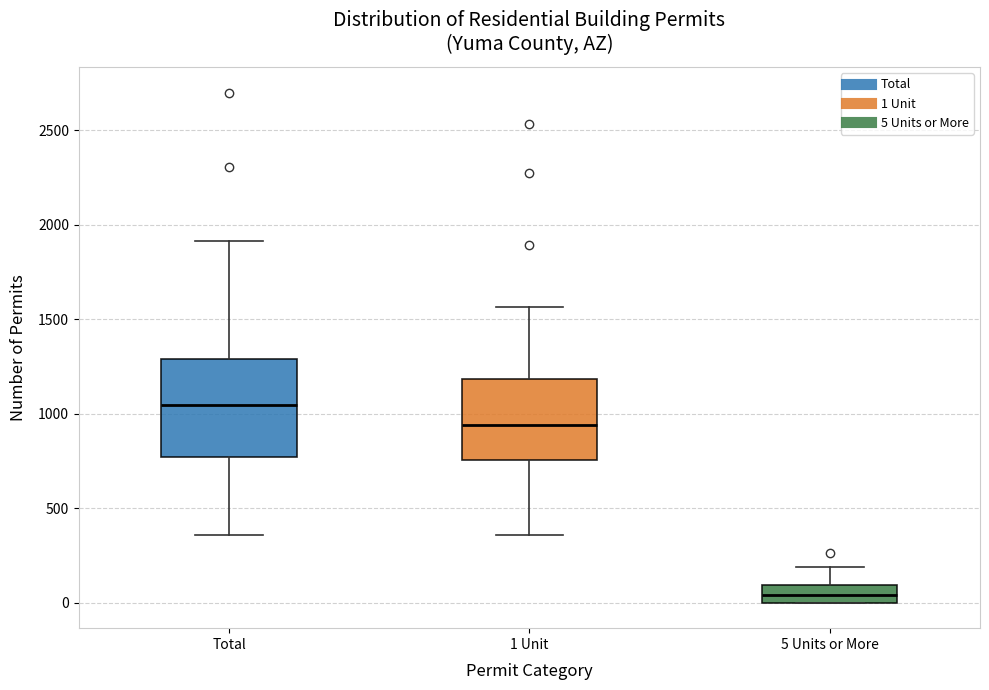

Reading left to right, read every box against the y-axis: the position of its median line, the range the box covers, and the ends of its whiskers. The values are not printed on the chart, so give them approximately, as read against the axis.

Total: median 1050, box 750 to 1300, whiskers 350 to 1900
1 Unit: median 950, box 750 to 1200, whiskers 350 to 1550
5 Units or More: median 50, box 0 to 100, whiskers 0 to 200